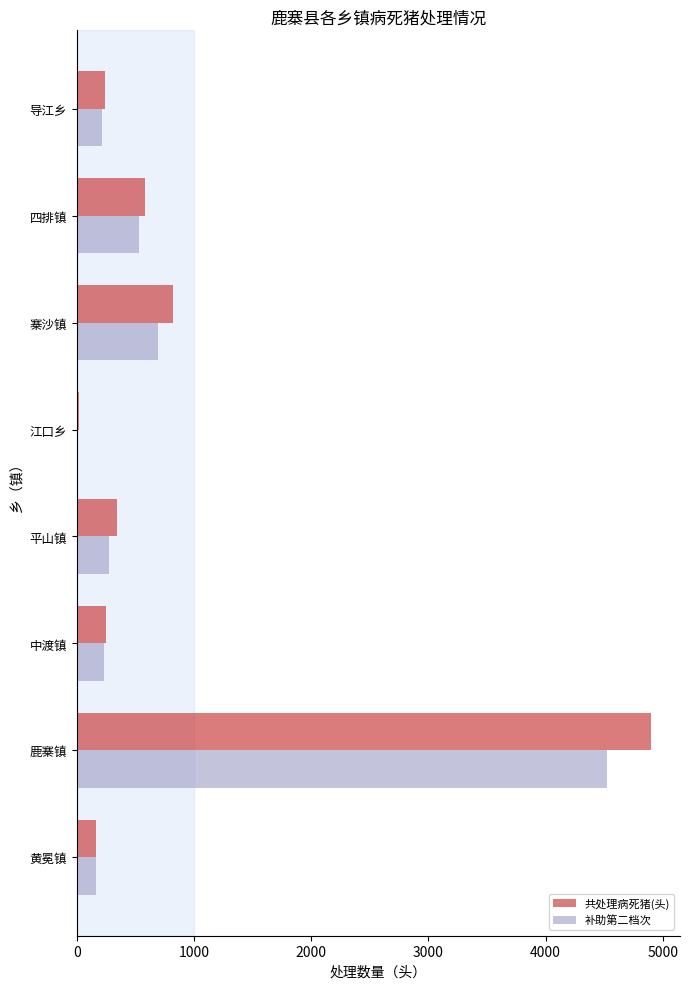

What is the sum of all 补助第二档次 values?

6643